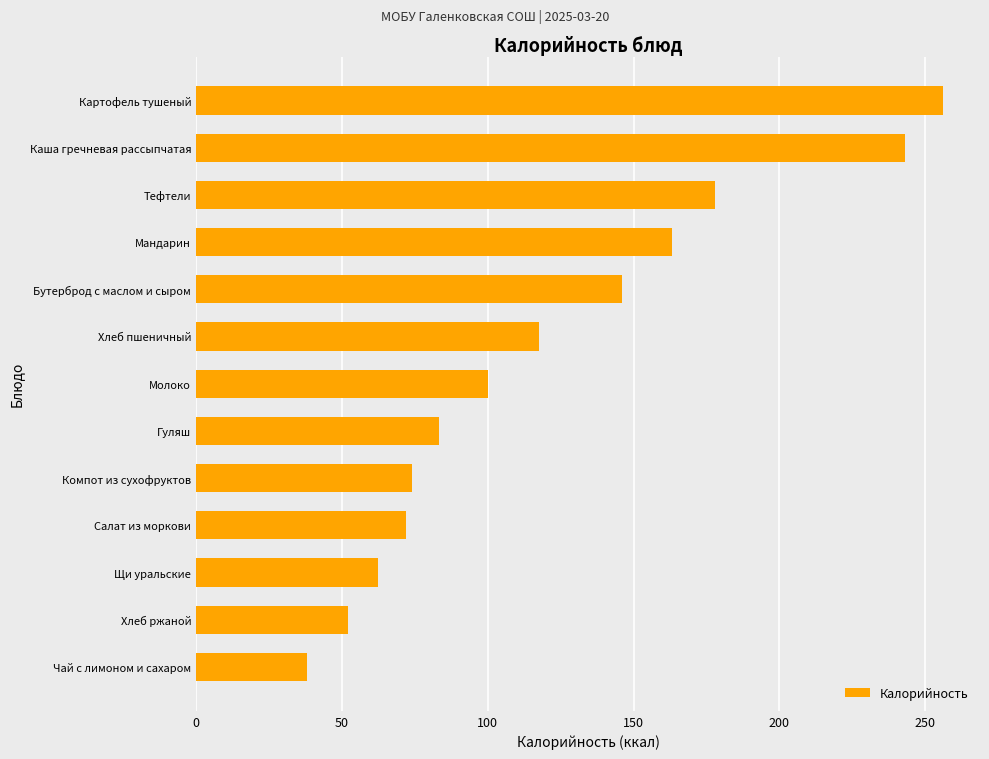

What is the maximum value shown in the chart?

256.0